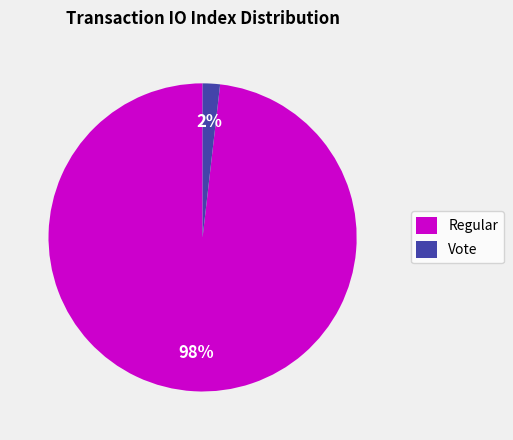

Which category accounts for the majority?

Regular